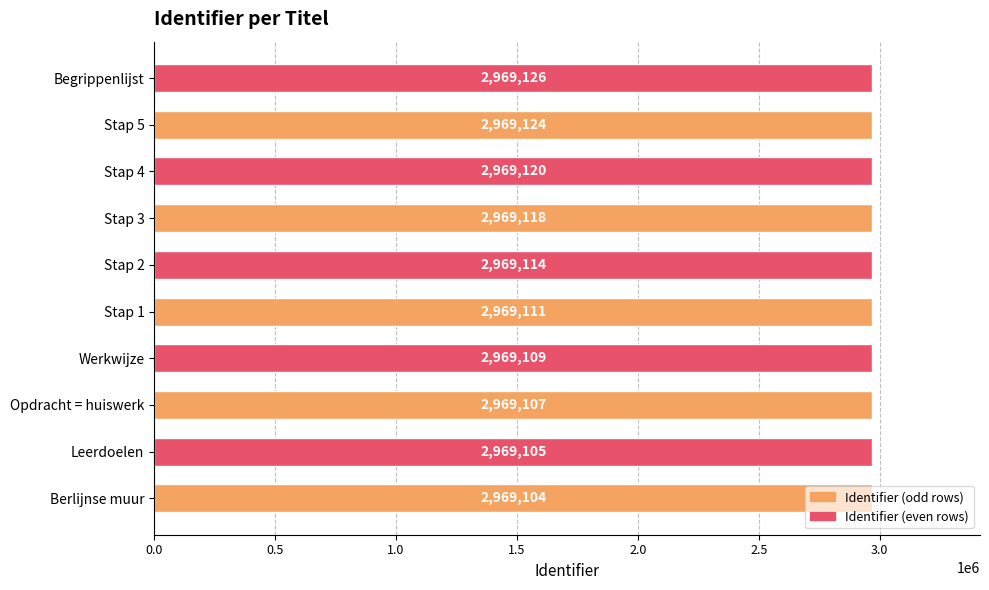

What is the sum of the values at Begrippenlijst and Stap 5?

5938250